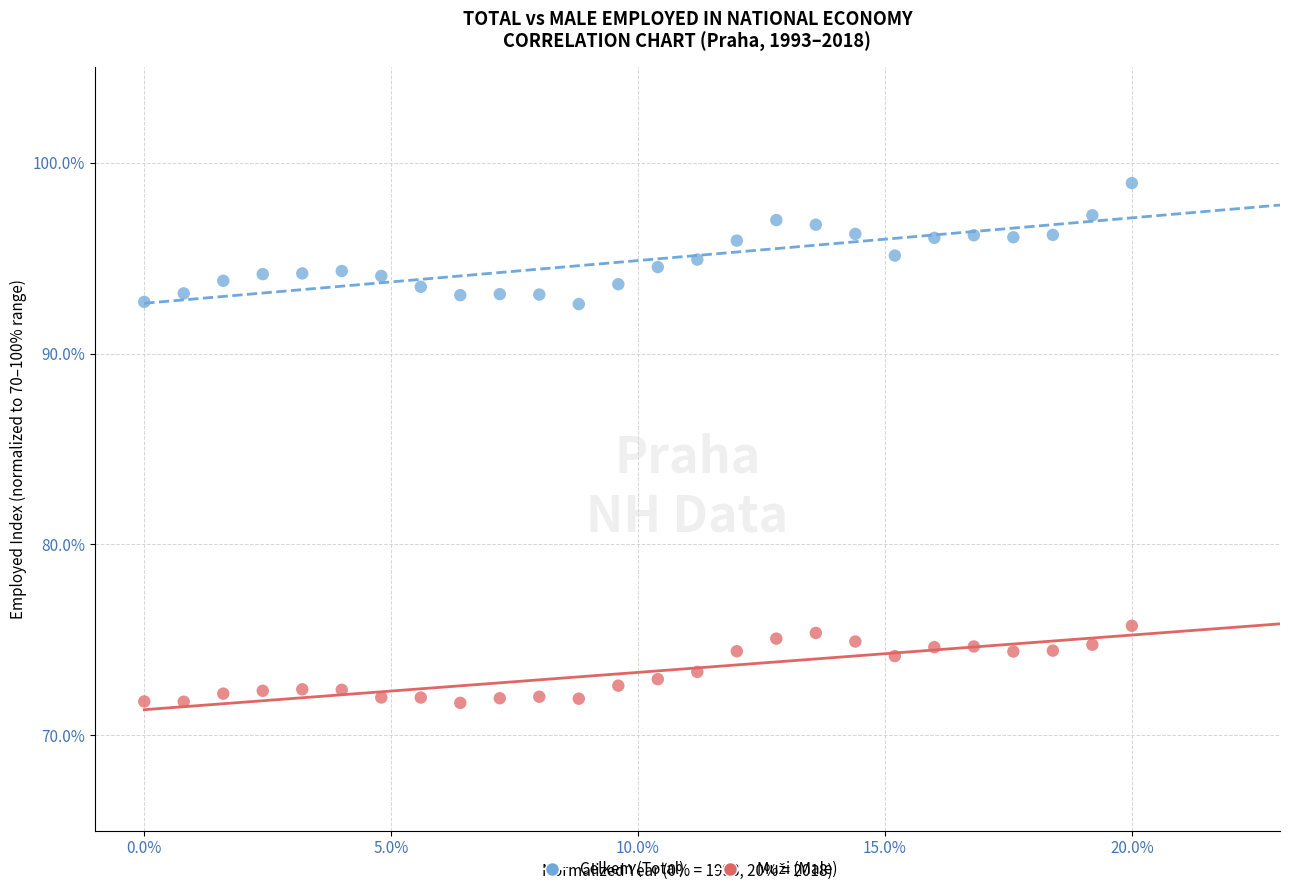

Which series has the largest Y range (max minus min)?

Celkem (Total)